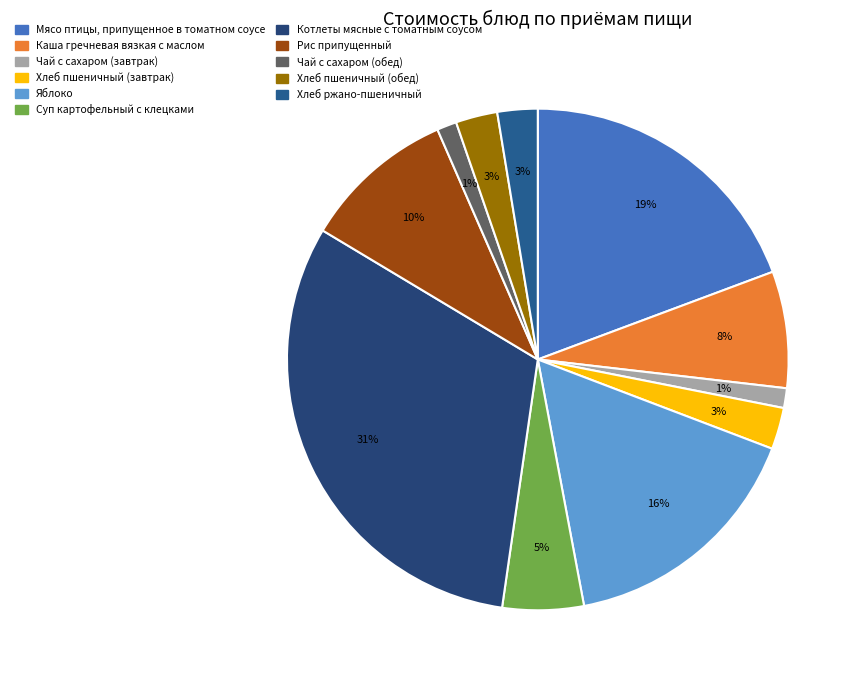

The Чай с сахаром (обед) slice represents 11% of the pie. True or false?

False